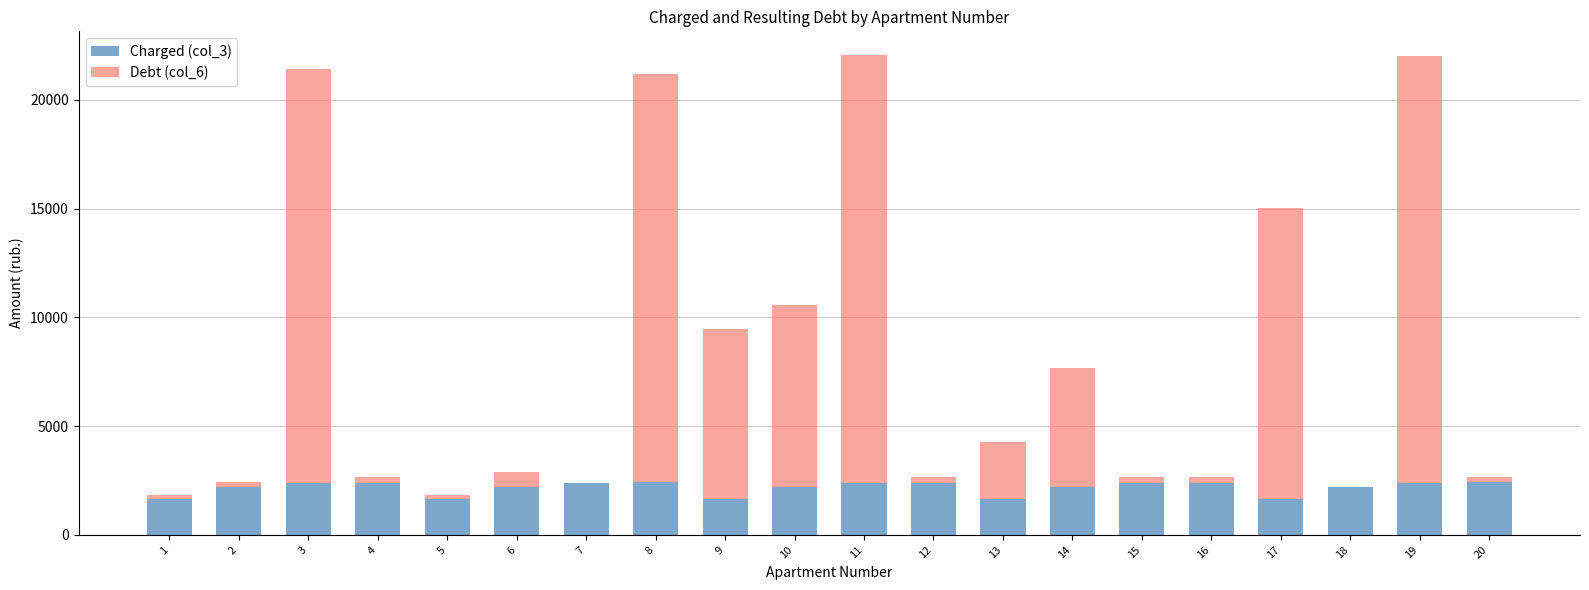

What is the highest value of the Charged (col_3) series?

2411.4